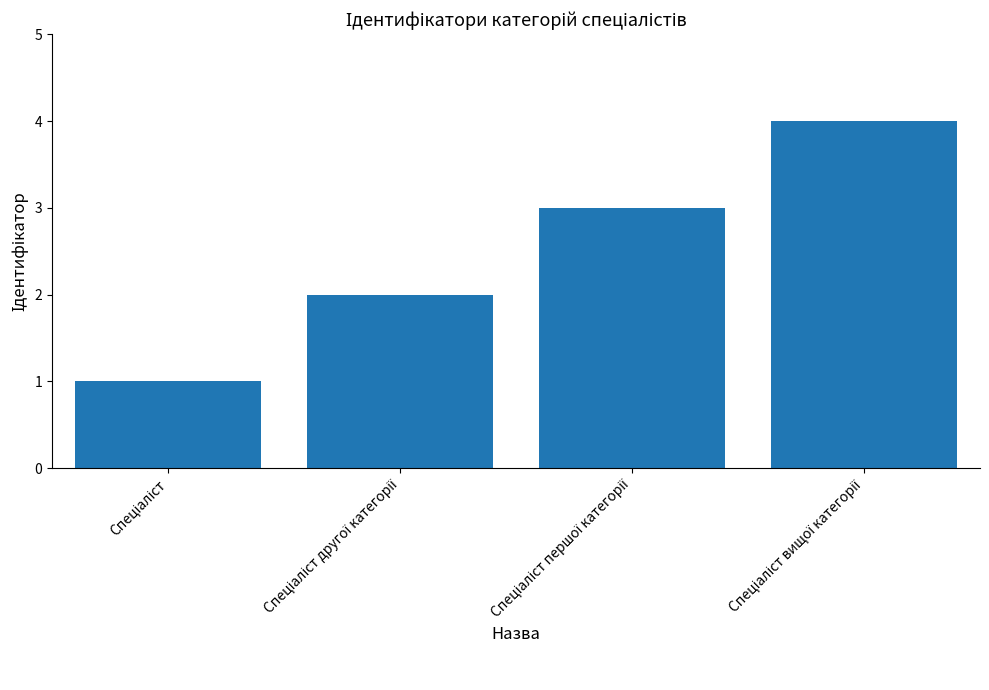

What is the difference between the maximum and minimum values?

3